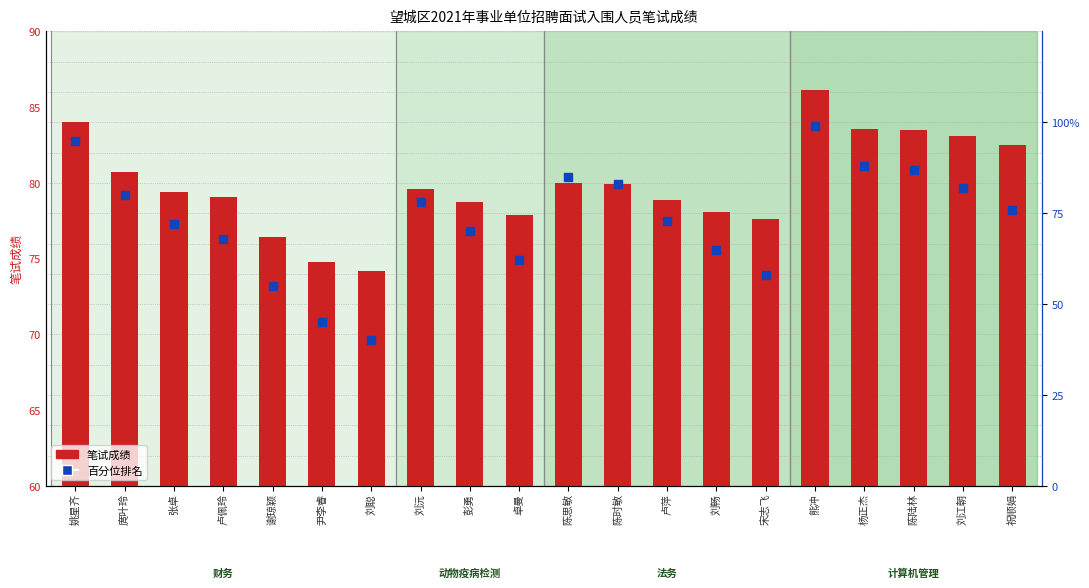

At which category is the sum across all series the highest?

熊冲